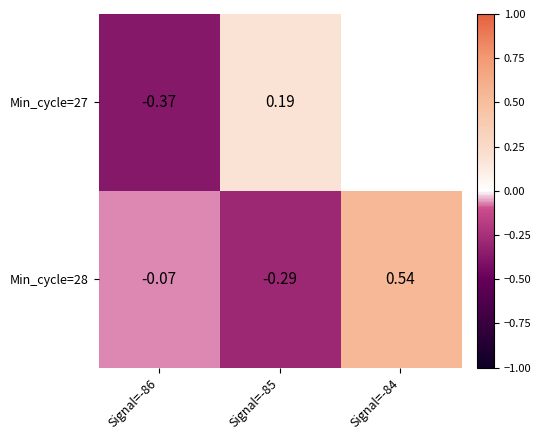

What is the smallest value displayed?

-0.4